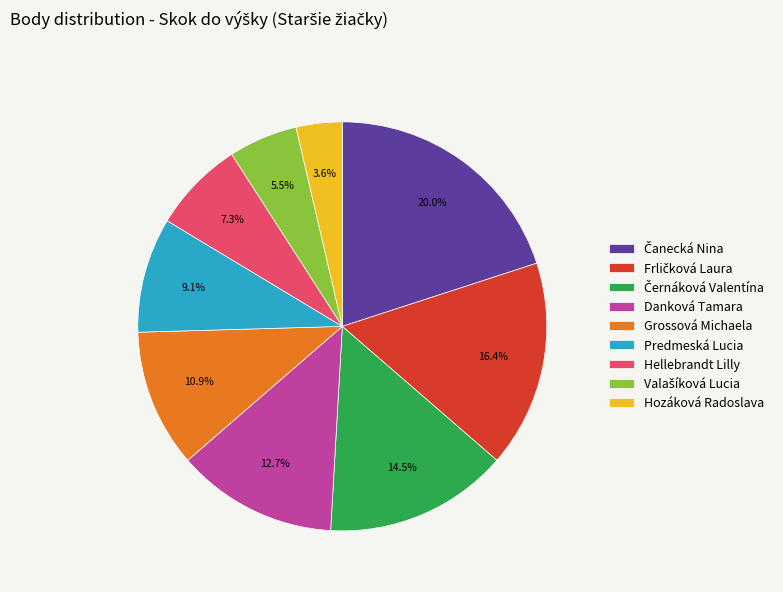

Does Grossová Michaela represent more than half of the total?

No